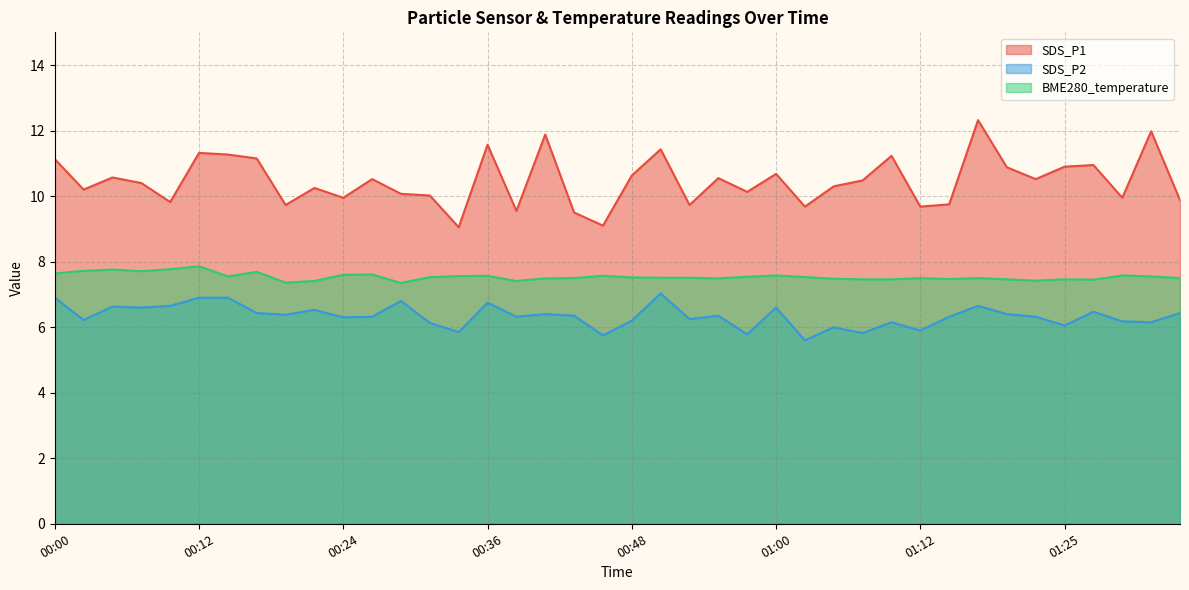

Which series has the largest total across all categories?

SDS_P1